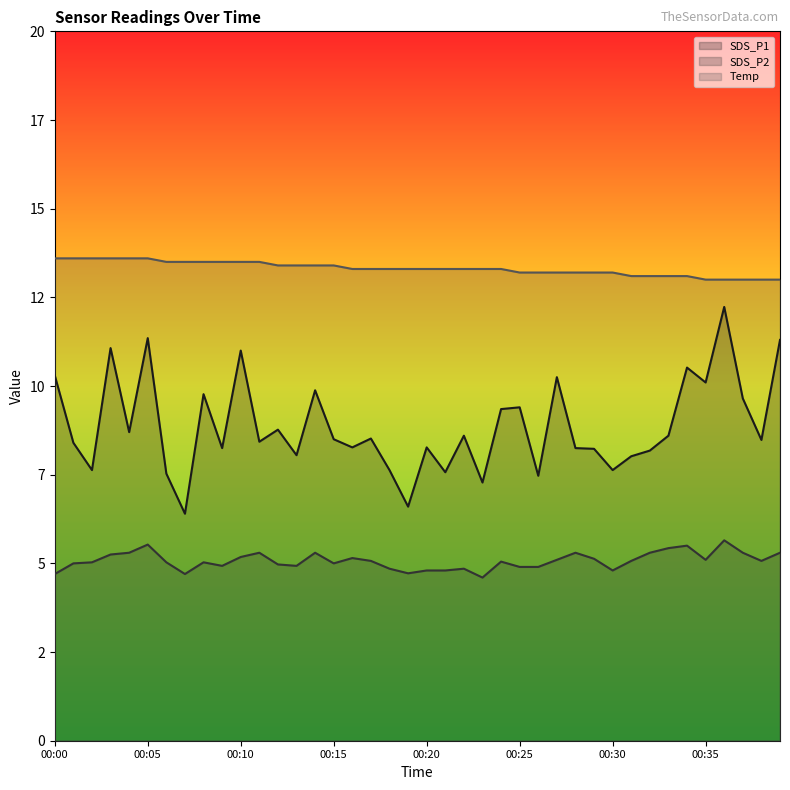

Reading right to left, what are all the values shown in this chart?

SDS_P1: 11.3	8.5	9.7	12.2	10.1	10.5	8.6	8.2	8.0	7.6	8.2	8.2	10.2	7.5	9.4	9.3	7.3	8.6	7.6	8.3	6.6	7.6	8.5	8.3	8.5	9.9	8.1	8.8	8.4	11.0	8.2	9.8	6.4	7.5	11.3	8.7	11.1	7.6	8.4	10.3
SDS_P2: 5.3	5.1	5.3	5.7	5.1	5.5	5.4	5.3	5.1	4.8	5.1	5.3	5.1	4.9	4.9	5.0	4.6	4.8	4.8	4.8	4.7	4.8	5.1	5.2	5.0	5.3	4.9	5.0	5.3	5.2	4.9	5.0	4.7	5.0	5.5	5.3	5.2	5.0	5.0	4.7
Temp: 13.0	13.0	13.0	13.0	13.0	13.1	13.1	13.1	13.1	13.2	13.2	13.2	13.2	13.2	13.2	13.3	13.3	13.3	13.3	13.3	13.3	13.3	13.3	13.3	13.4	13.4	13.4	13.4	13.5	13.5	13.5	13.5	13.5	13.5	13.6	13.6	13.6	13.6	13.6	13.6